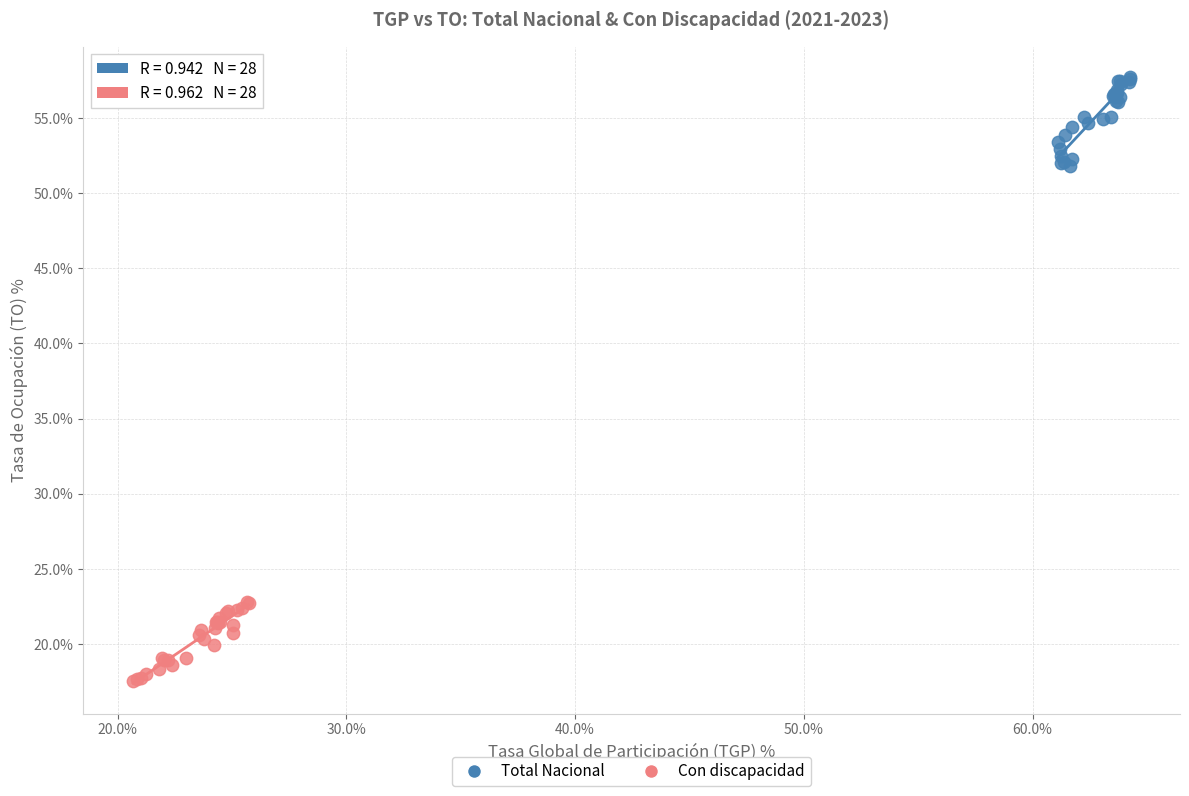

Which series contains the lowest Y value?

Con discapacidad